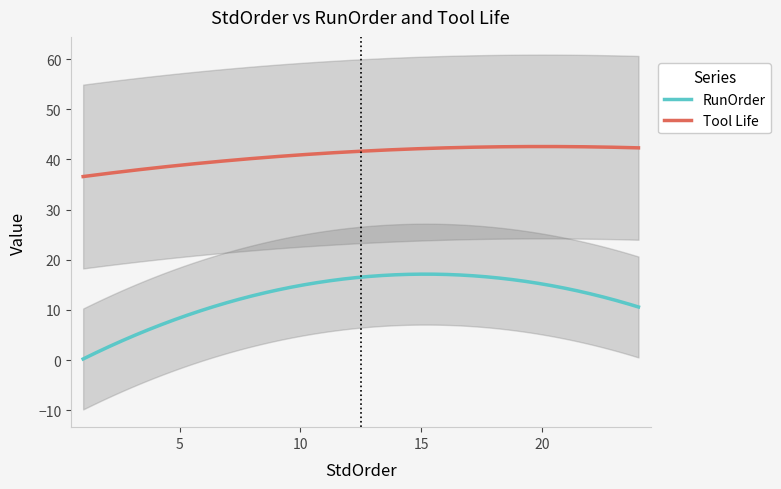

The value of RunOrder at 11 is 31. True or false?

False